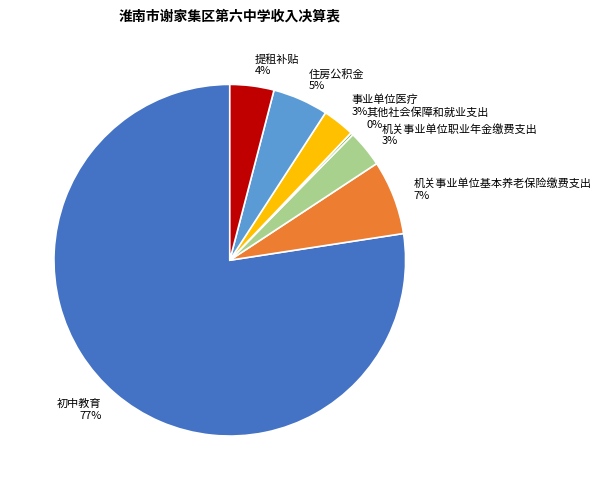

Between 初中教育 and 机关事业单位职业年金缴费支出, which is larger?

初中教育